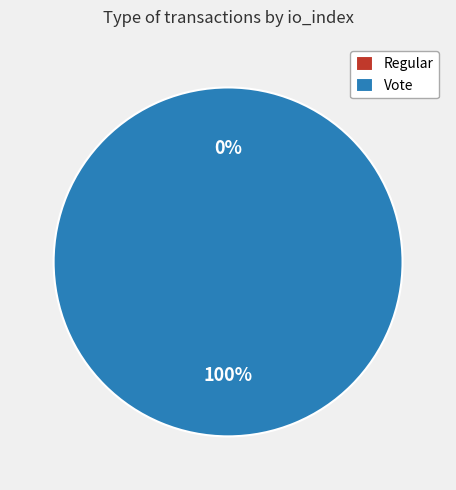

To the nearest percent, what is the average slice percentage?

50%